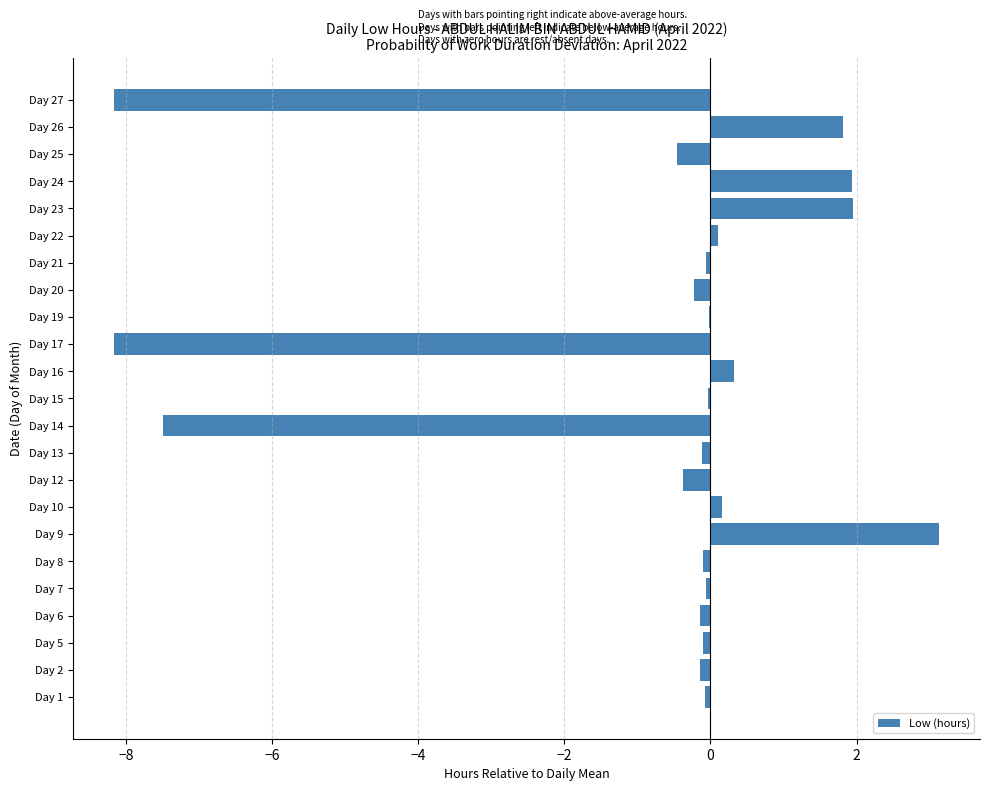

What is the sum of all values?

-16.3